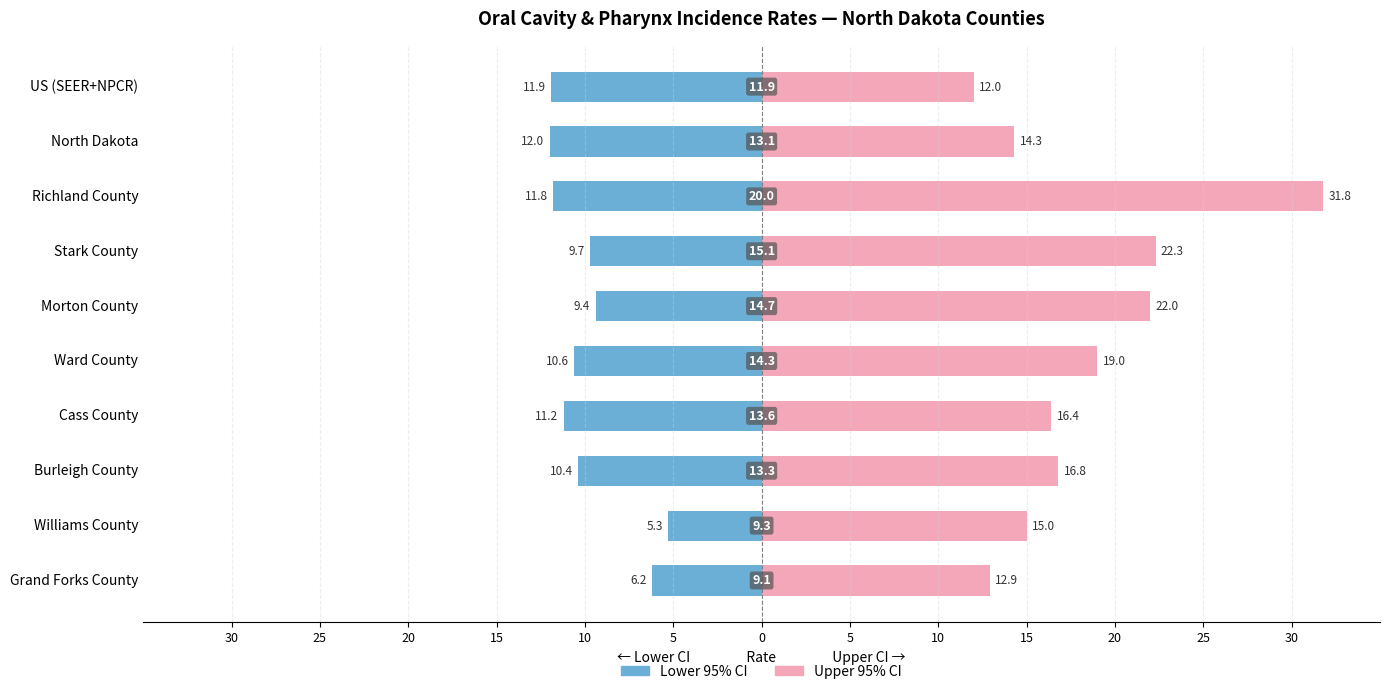

List the series in order of their peak value, lowest first.

Lower 95% CI, Upper 95% CI